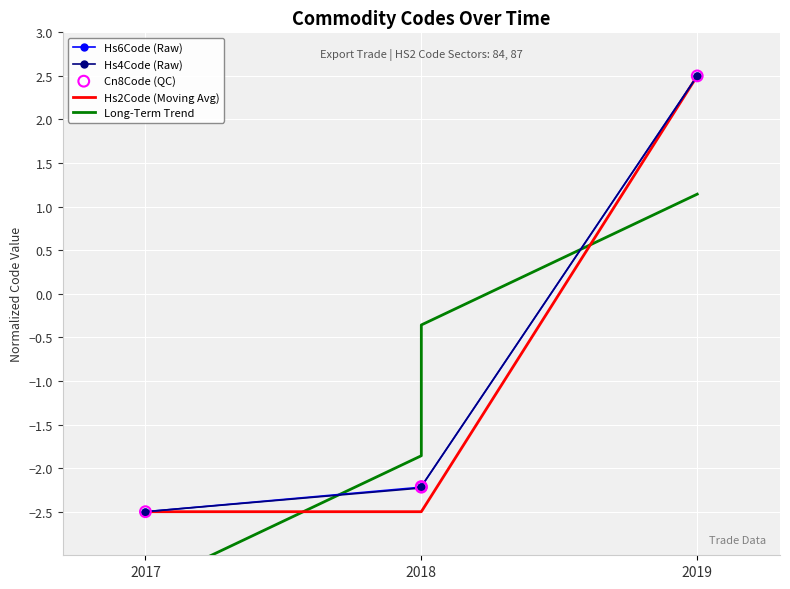

Is the value of Long-Term Trend at 2017 greater than the value of Hs2Code (Moving Avg) at 2019?

No